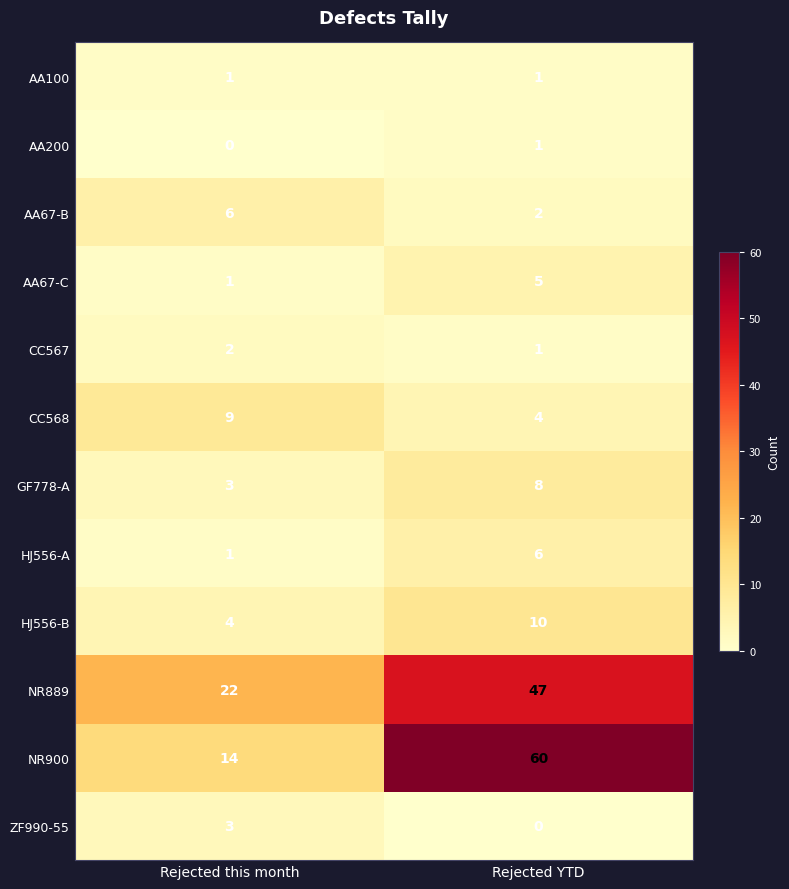

At which category is the sum across all series the highest?

Rejected YTD